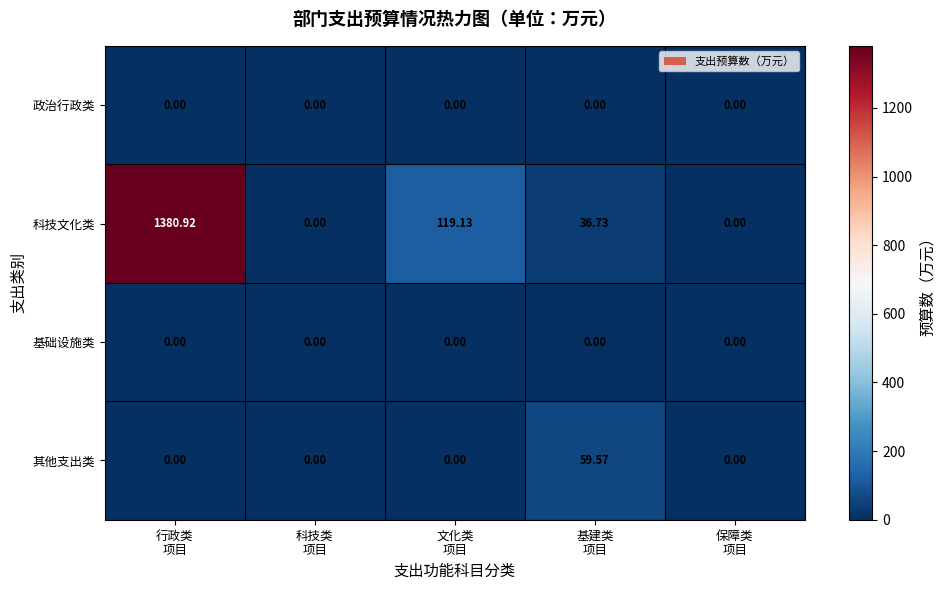

The value of 基础设施类 at 行政类 项目 is 0.0. True or false?

True